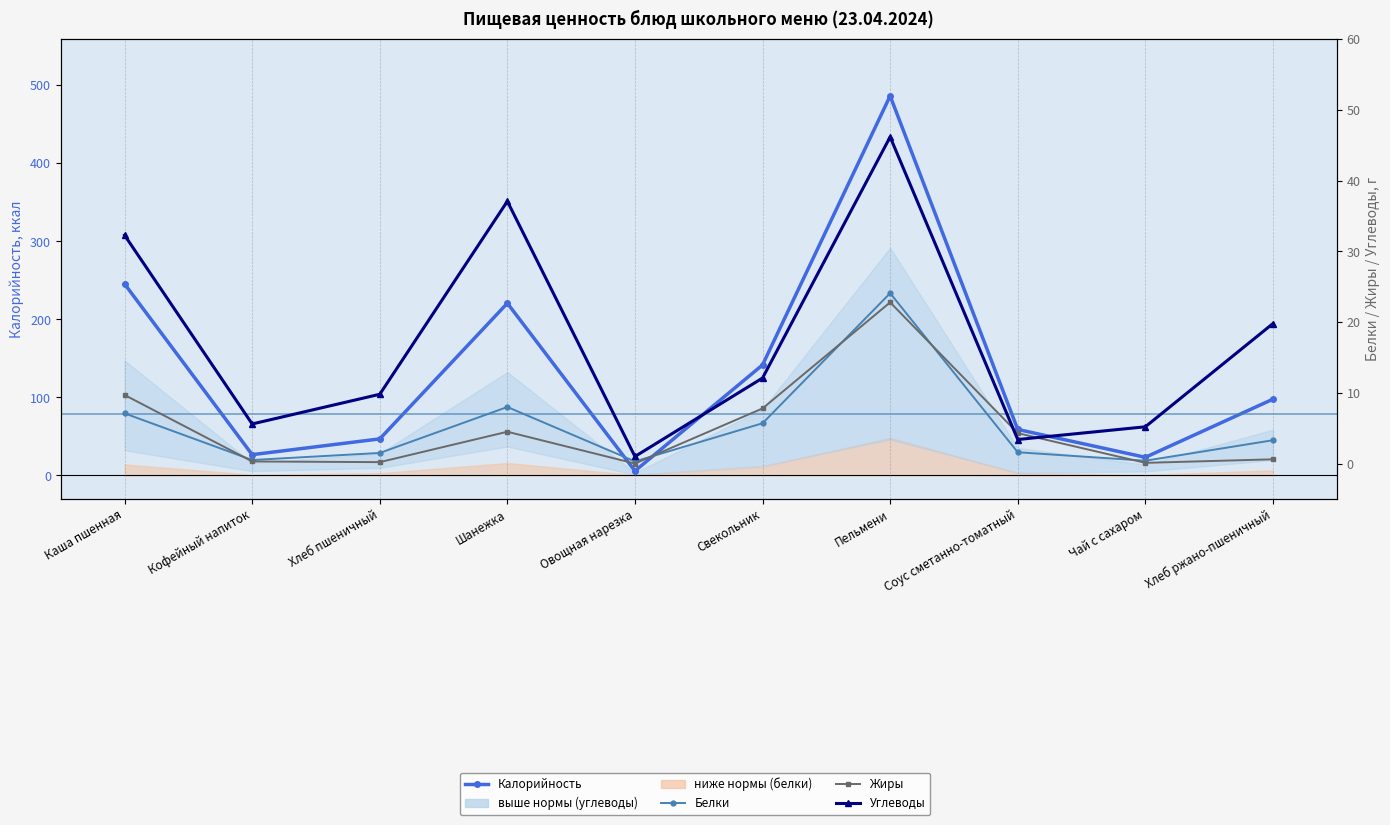

At which category is the sum across all series the highest?

Пельмени